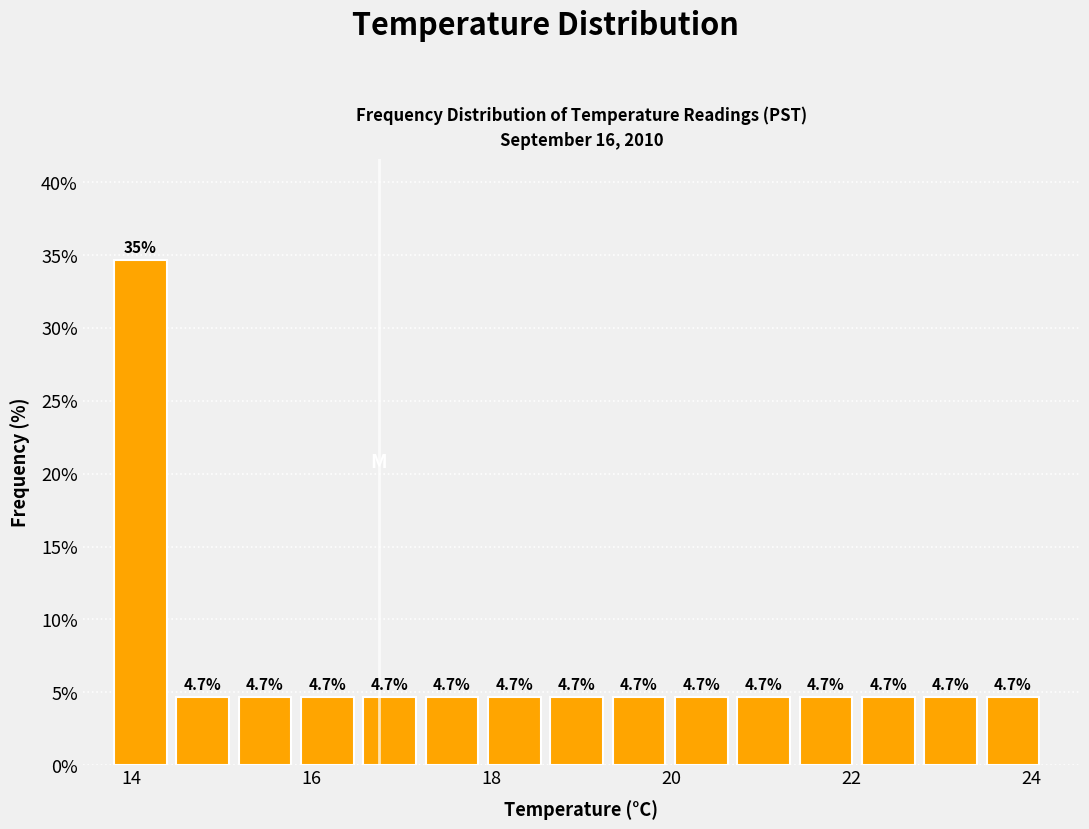

Around what value on the x-axis is the tallest bar? Give the approximate position of its centre, as read against the axis.

14.0